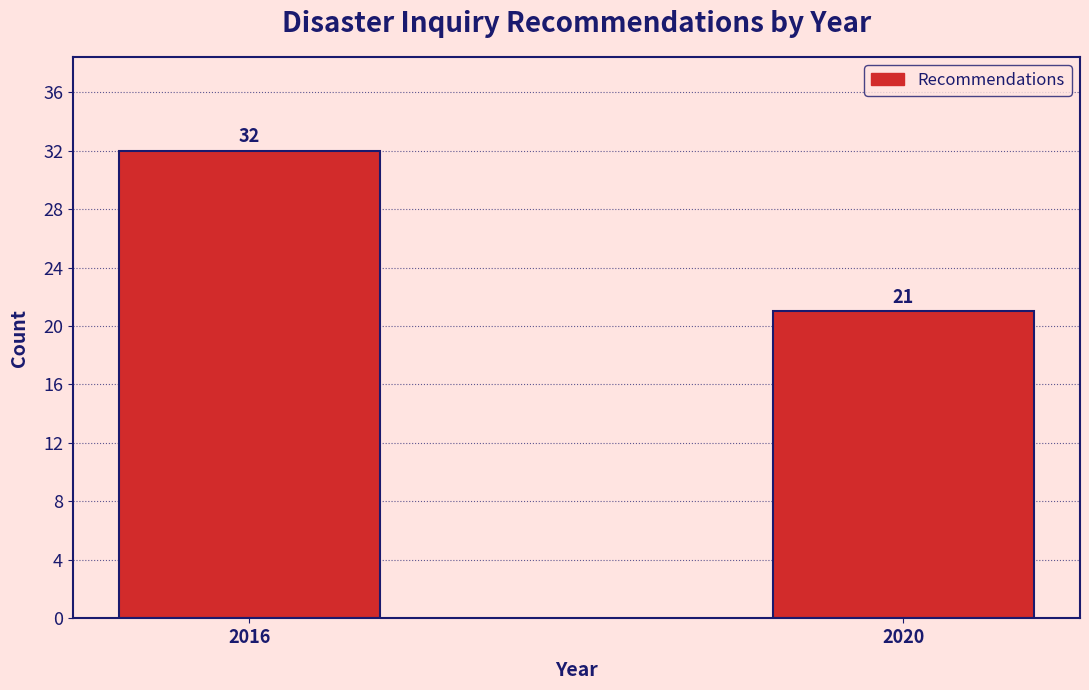

Reading right to left, extract all data points from this chart.

2020=21	2016=32